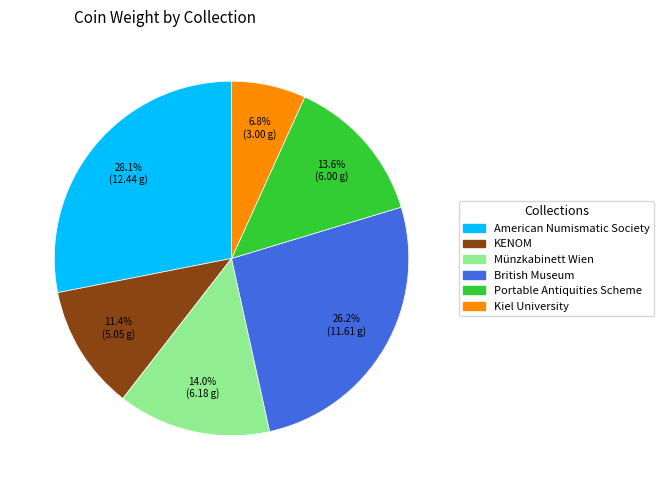

To the nearest percent, what is the average slice percentage?

17%